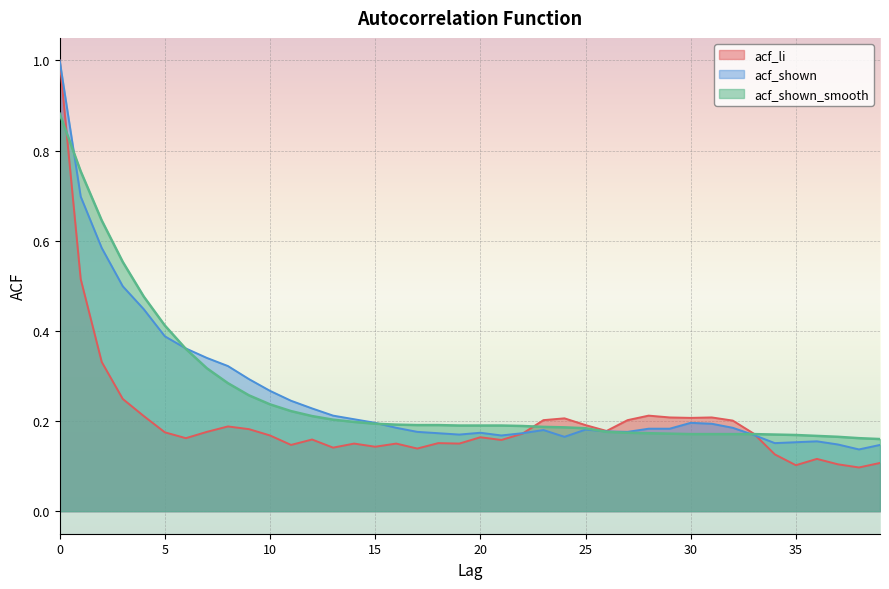

What is the difference between the maximum and minimum values in the acf_shown series?

0.9